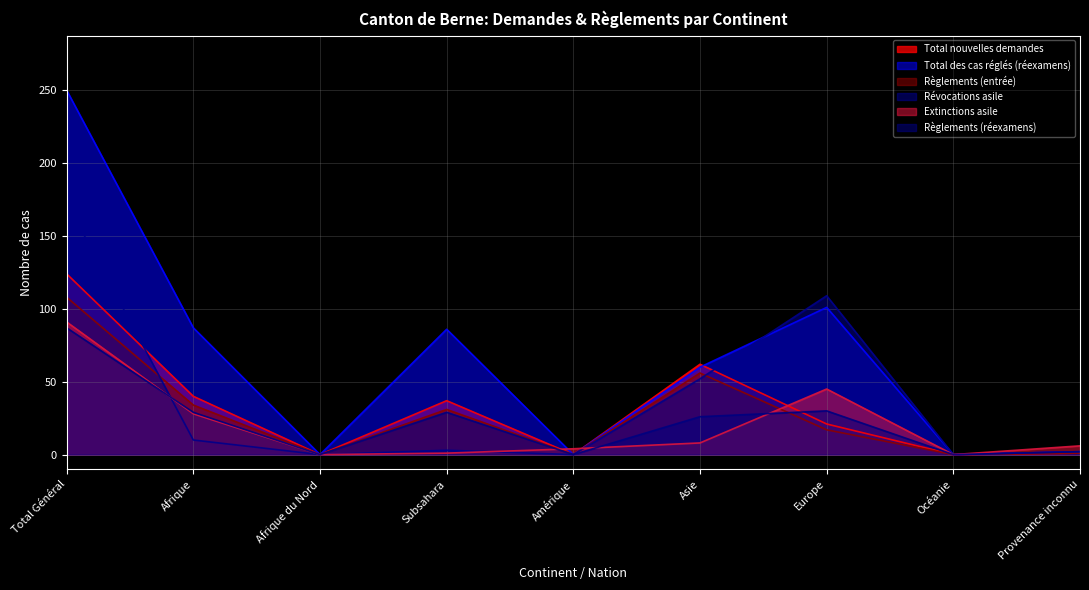

In Extinctions asile, how many points are lower than both neighbors (excluding endpoints)?

2